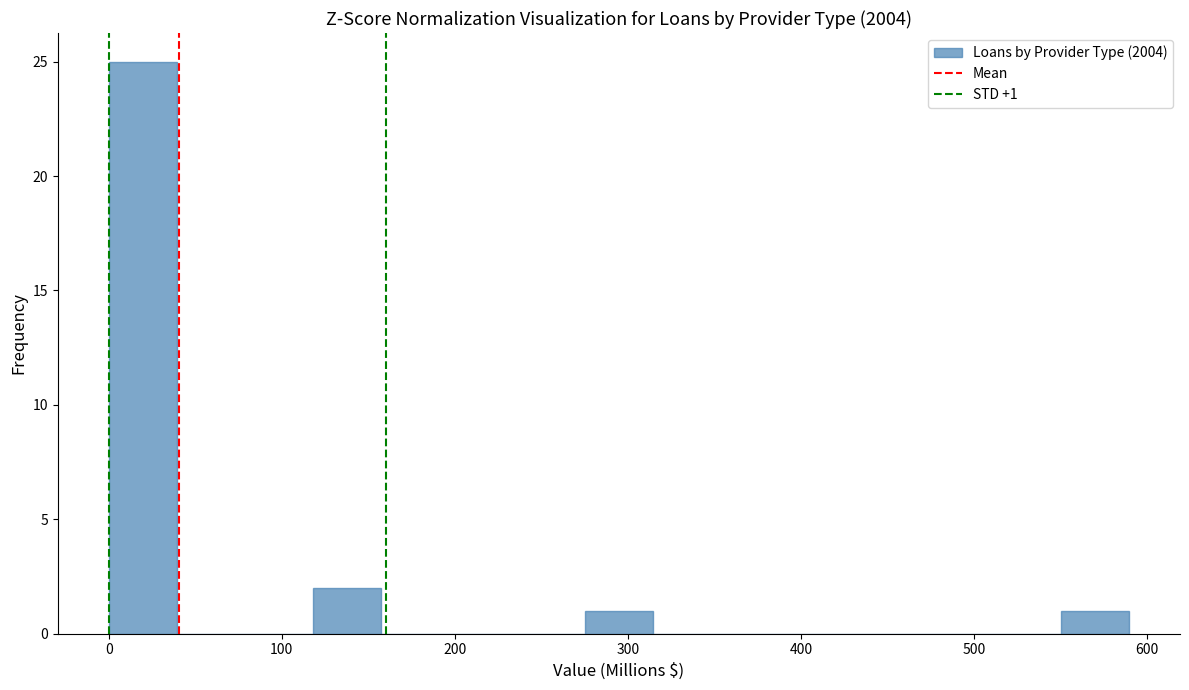

Read against the x-axis, roughly where is the centre of the tallest bar?

20